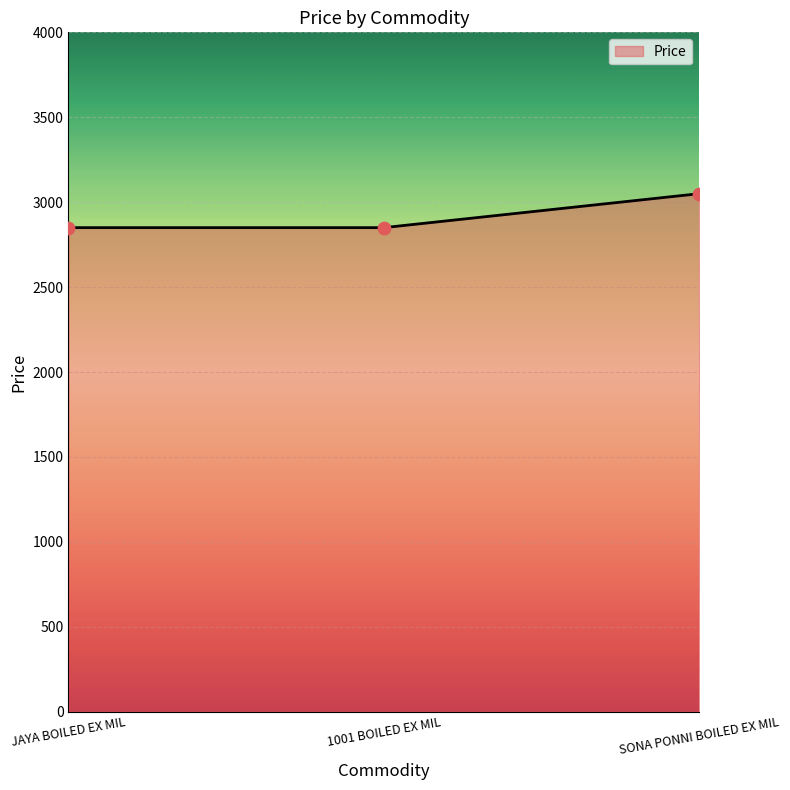

What is the change in value from 1001 BOILED EX MIL to SONA PONNI BOILED EX MIL?

+200